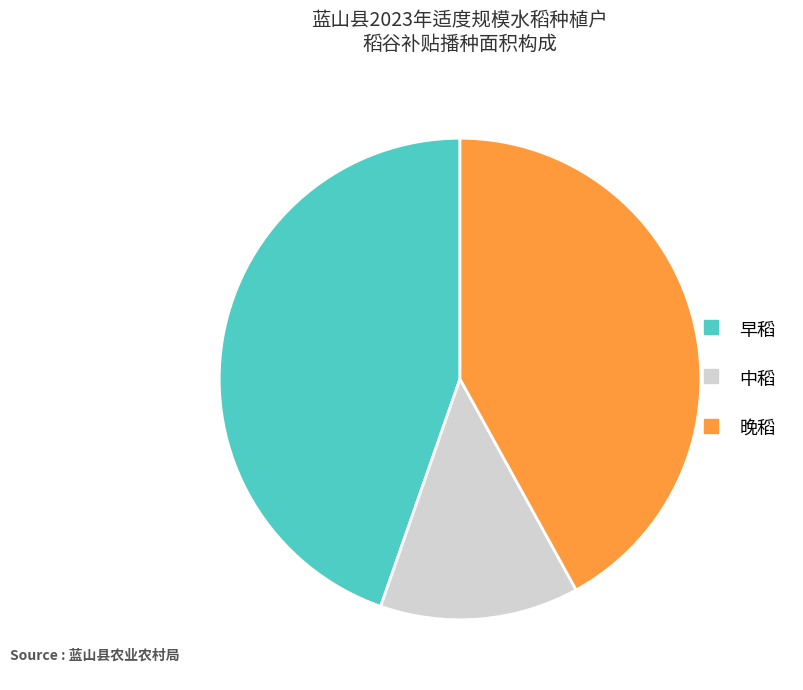

Does any single category account for the majority?

No